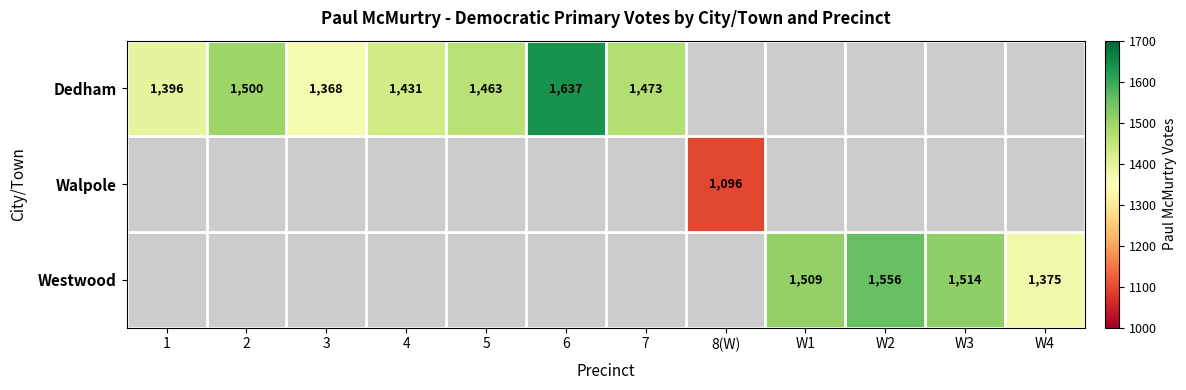

True or false: Walpole has a value of 1834 at 8(W).

False